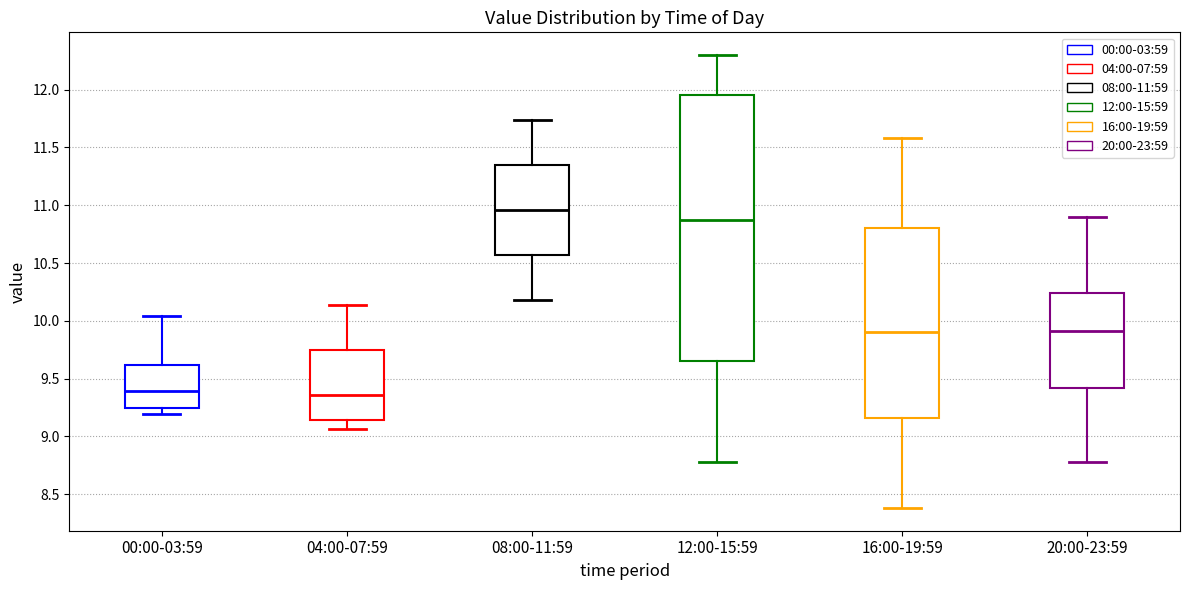

Which box is the tallest, from its lower edge to its upper edge?

12:00-15:59